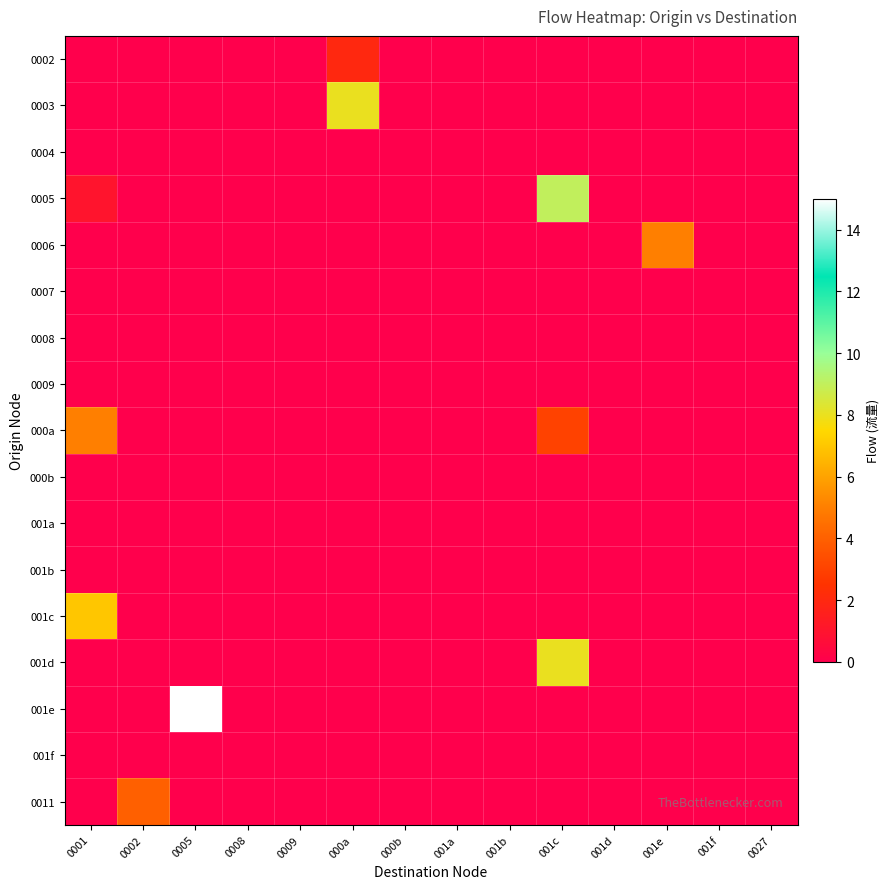

At how many categories does at least one series exceed 6?

4